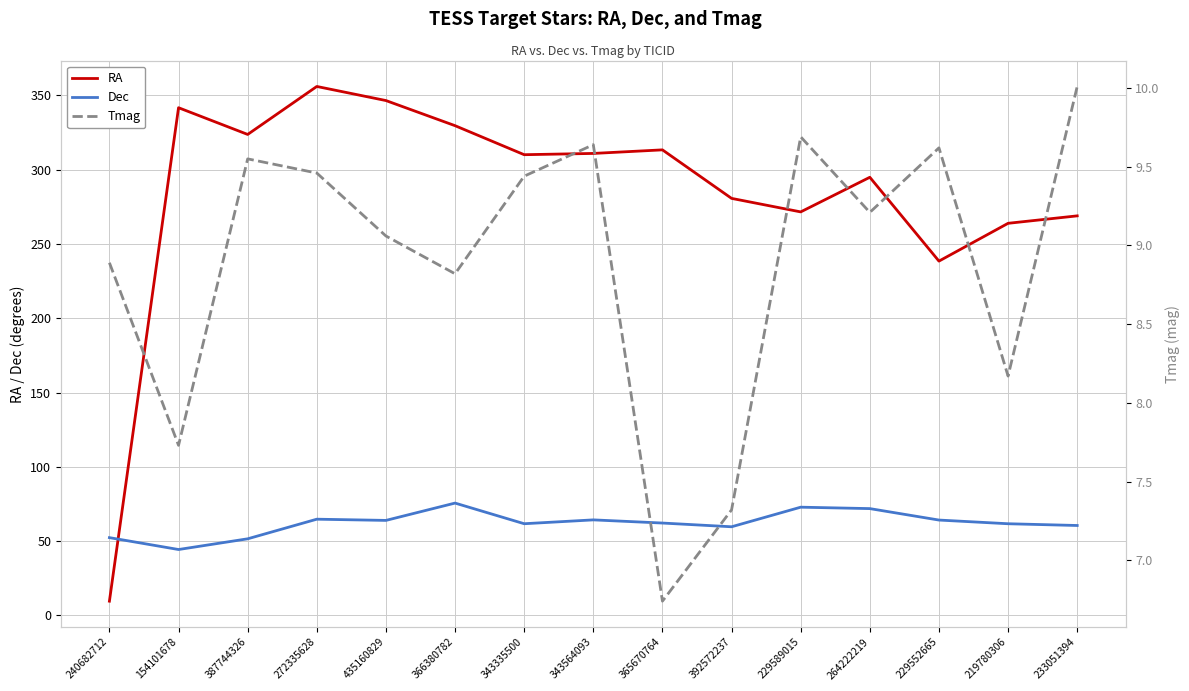

Where is the first local maximum for Dec?

272335628